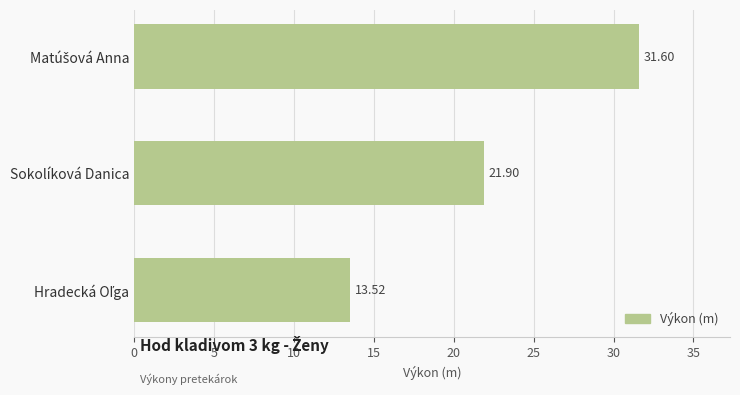

What is the label of the 2nd bar from the bottom?

Sokolíková Danica